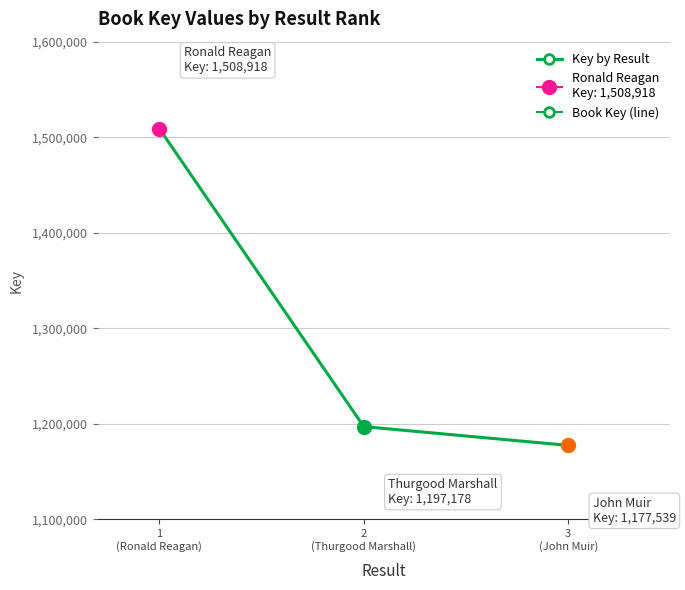

Rank the categories by value from lowest to highest.

3
(John Muir), 2
(Thurgood Marshall), 1
(Ronald Reagan)